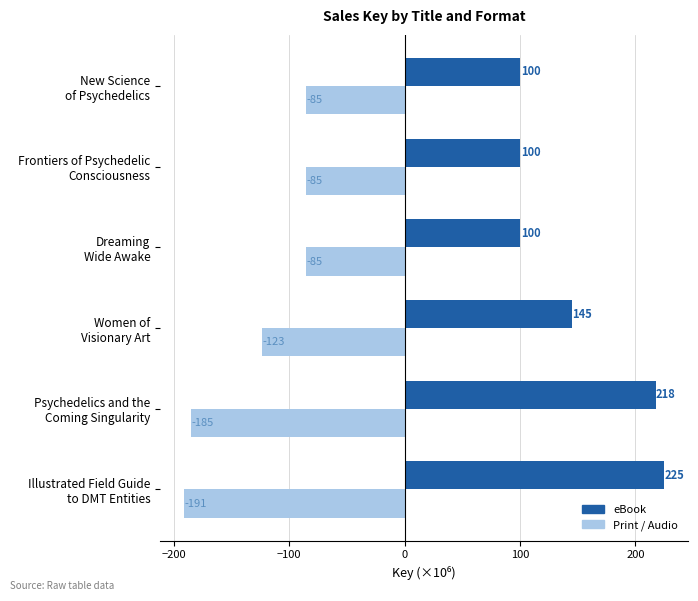

Which series has the largest total across all categories?

eBook